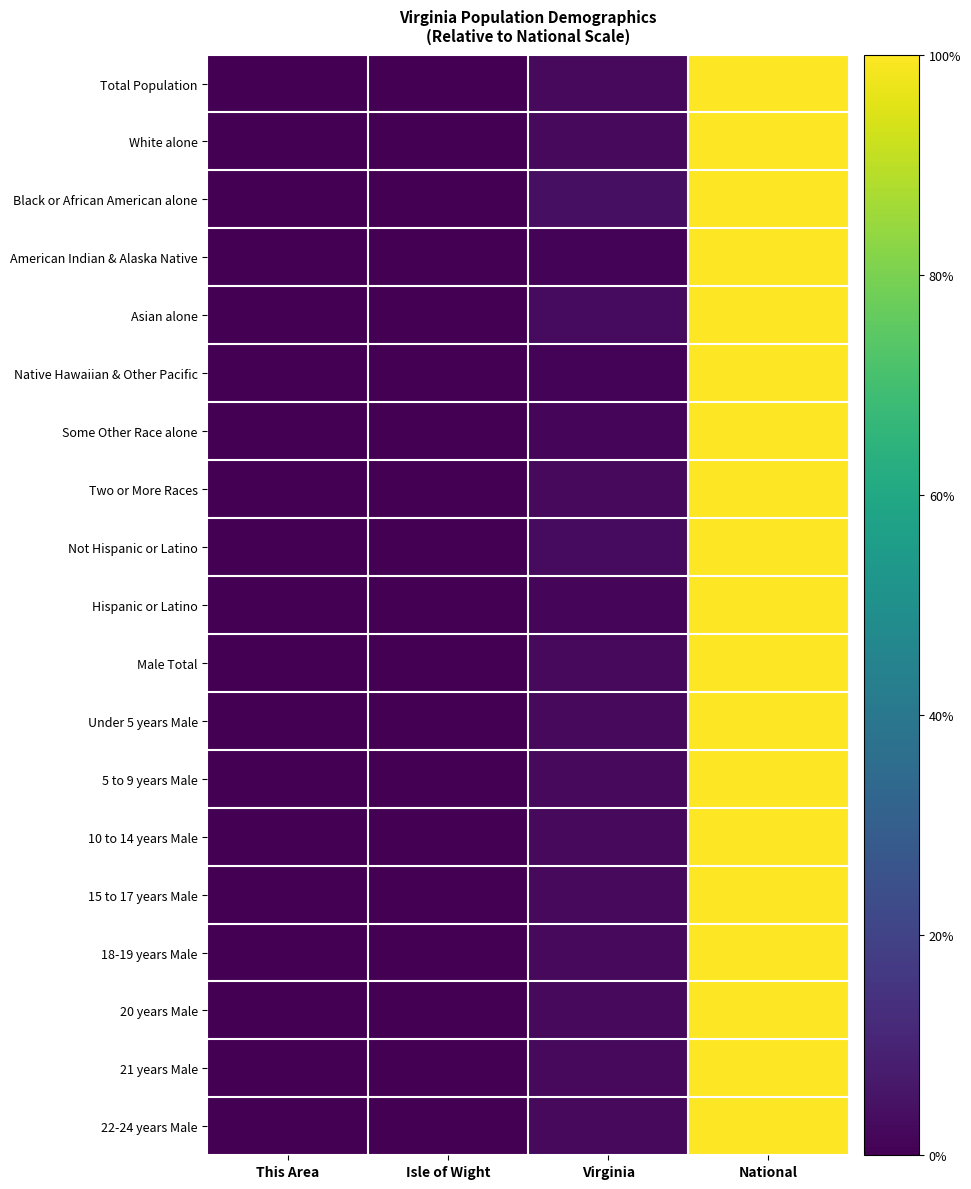

Which has a higher value, National or Virginia?

National